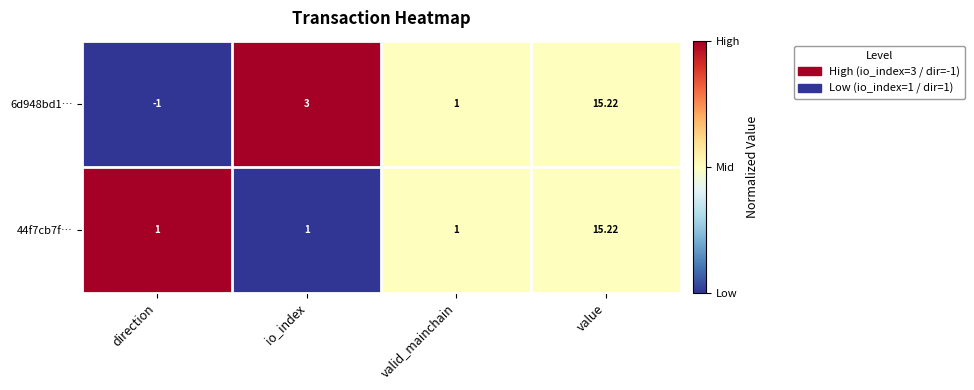

List the labels in order of 6d948bd1… value, smallest first.

direction, valid_mainchain, io_index, value